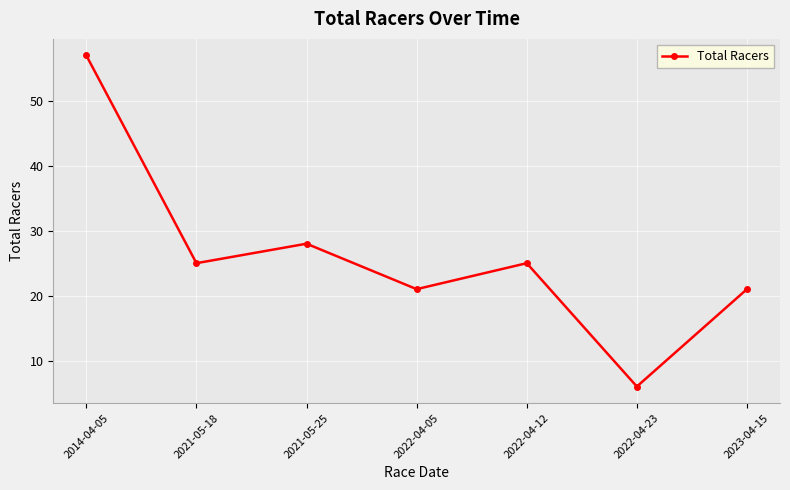

What is the label of the 5th point from the left?

2022-04-12